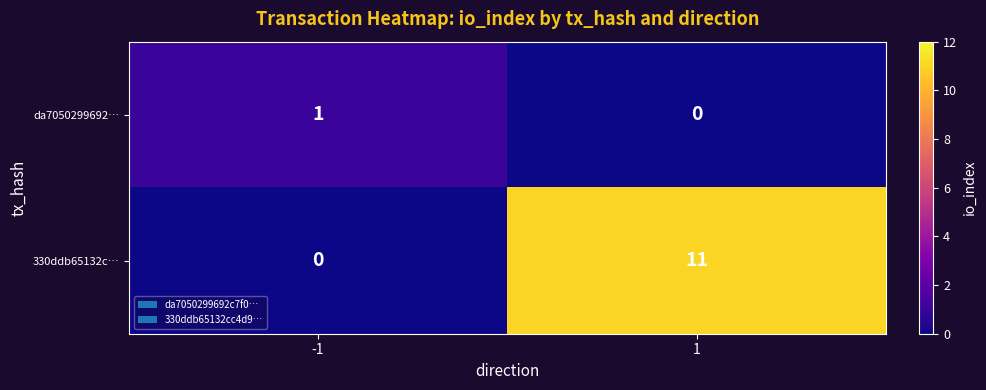

What is the total value across all series at 1?

11